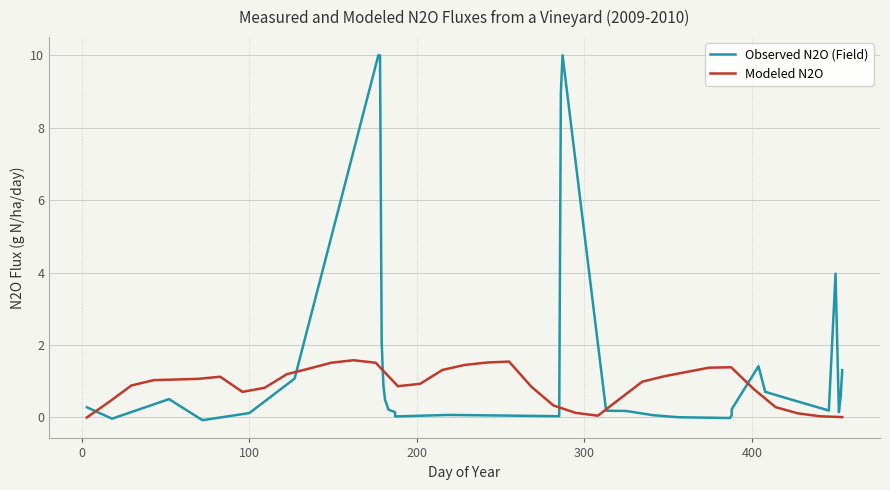

Is it true that Observed N2O (Field) equals 0.8 at 29?

False